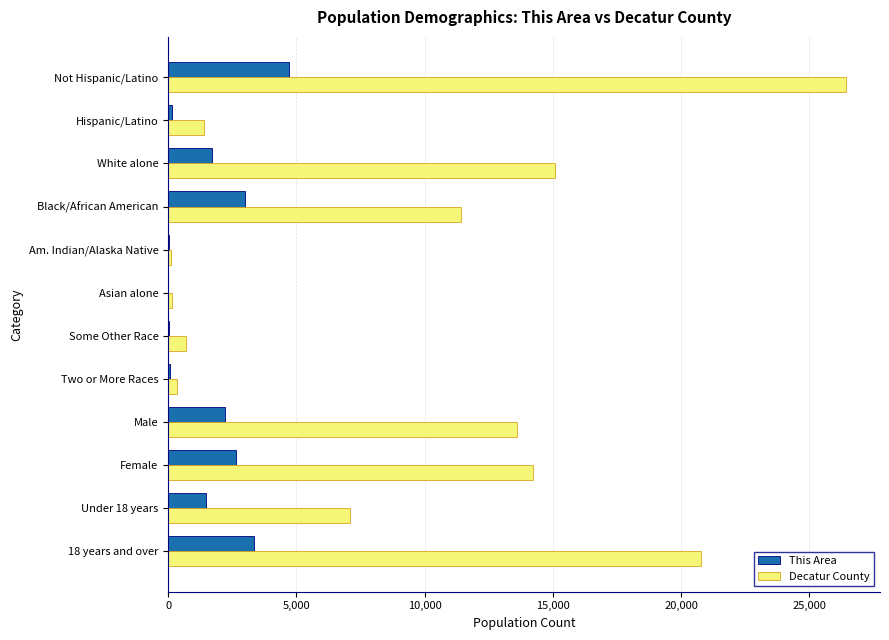

True or false: Decatur County has a value of 25469 at White alone.

False